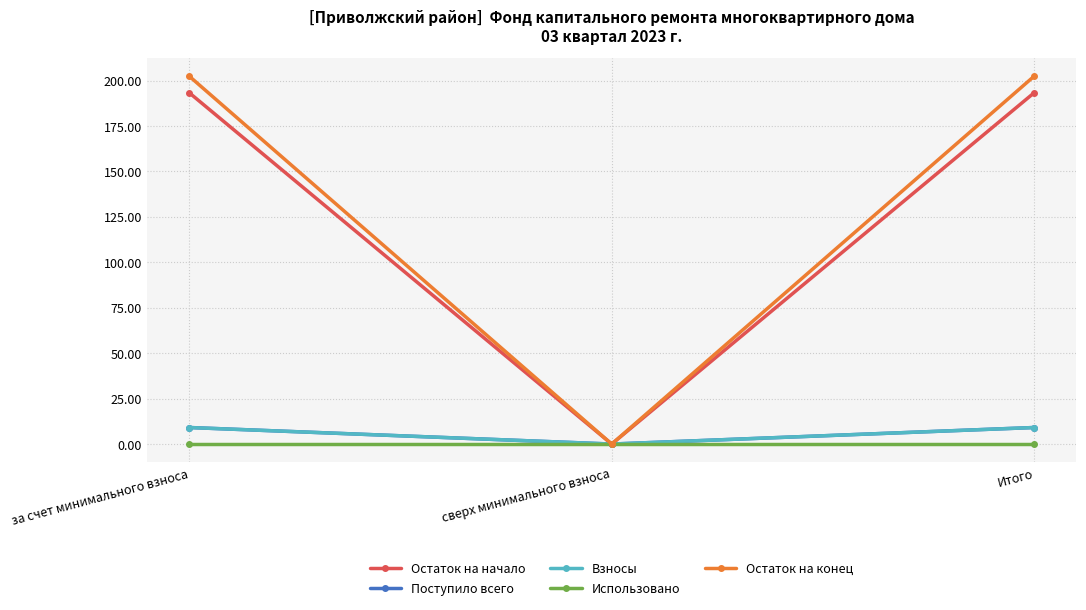

Does the chart have visible grid lines?

Yes